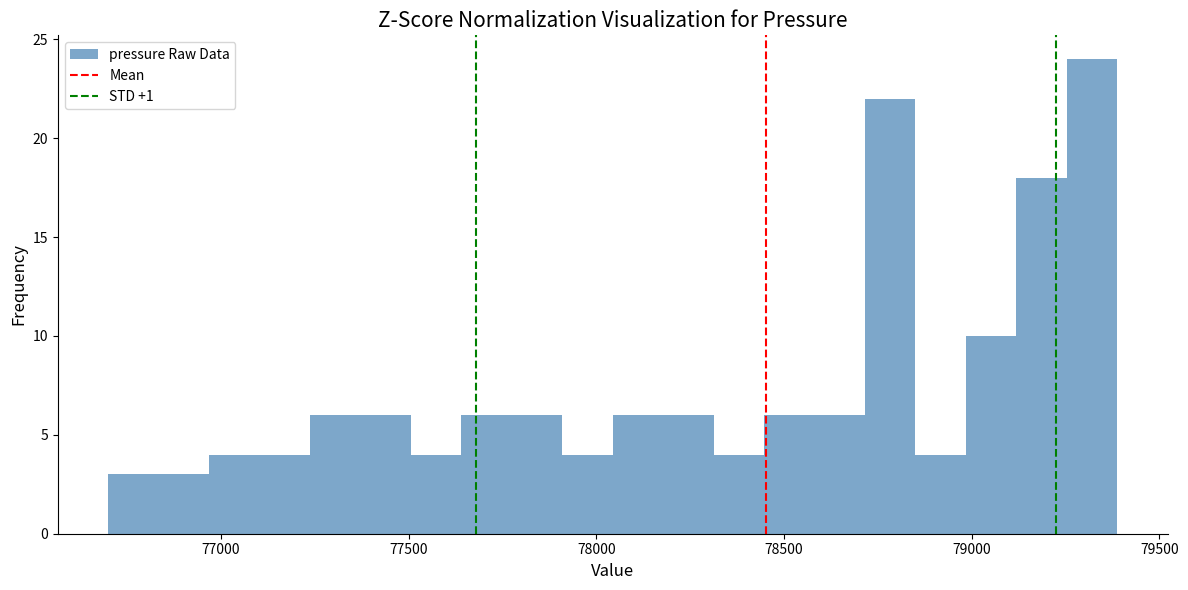

Around what value on the x-axis is the tallest bar? Give the approximate position of its centre, as read against the axis.

79300